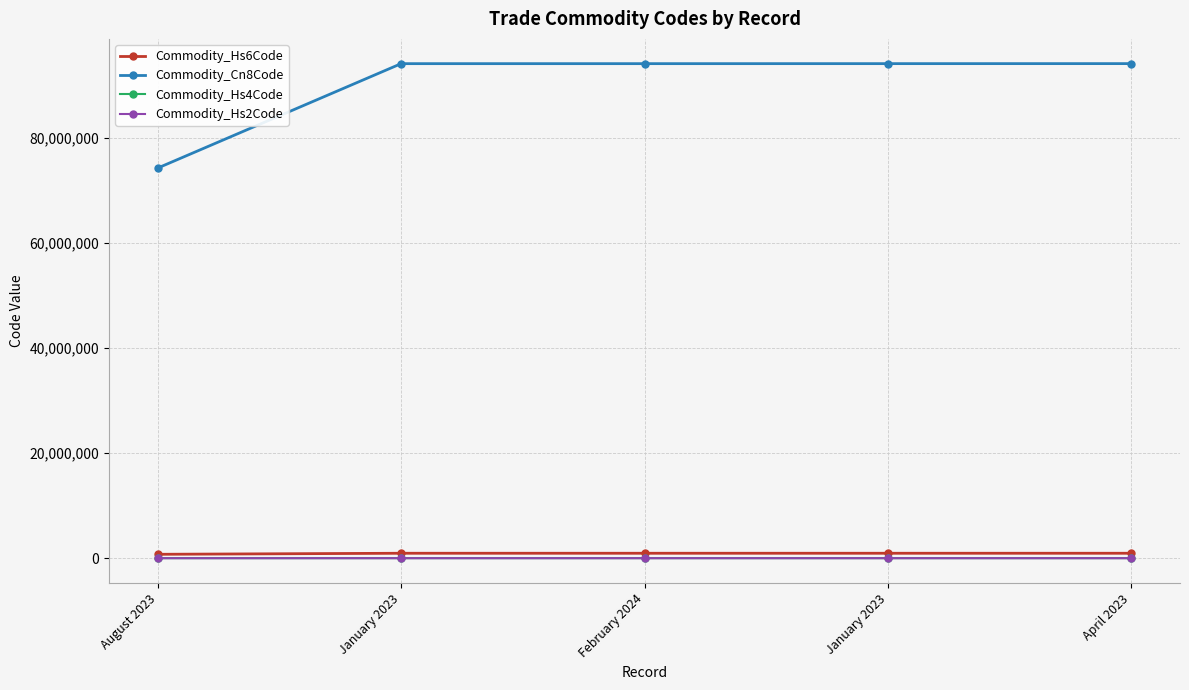

How many data points does each series have?

5